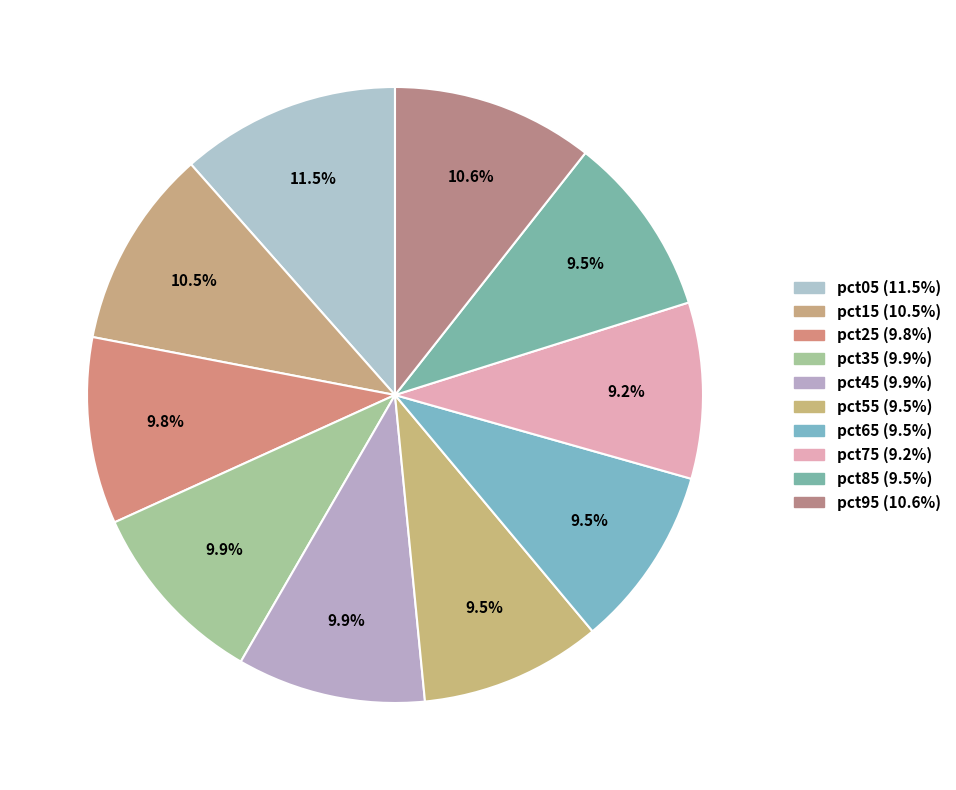

Count the number of slices in the pie.

10